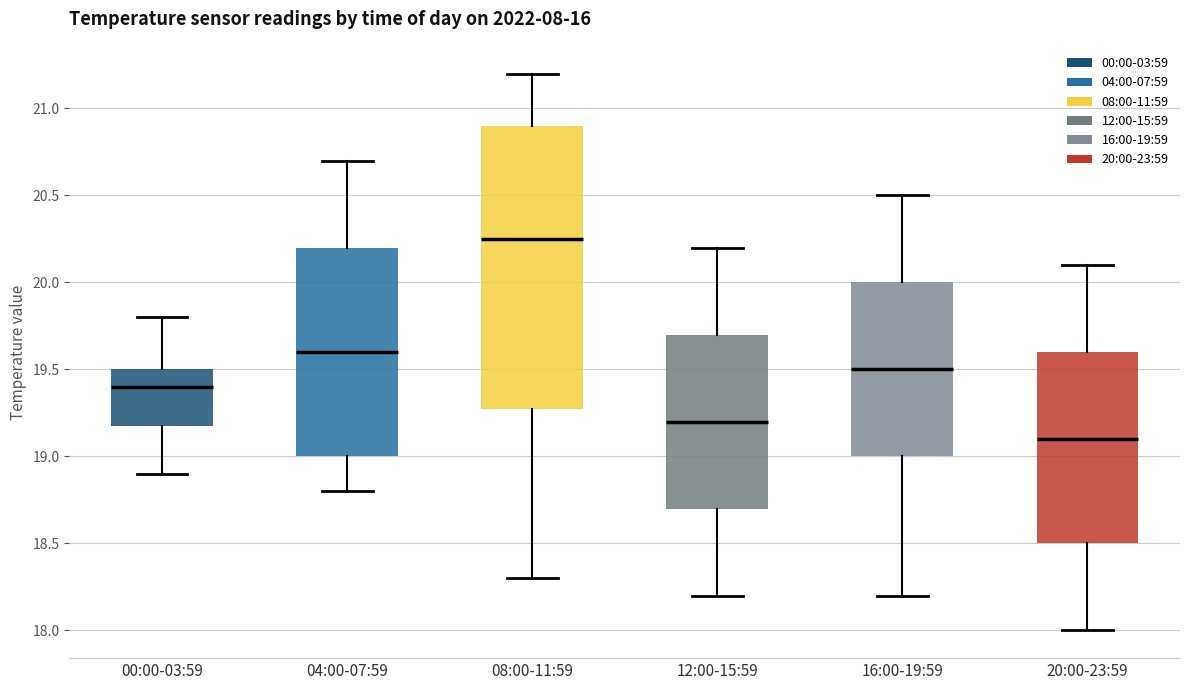

Which box is the tallest, from its lower edge to its upper edge?

08:00-11:59